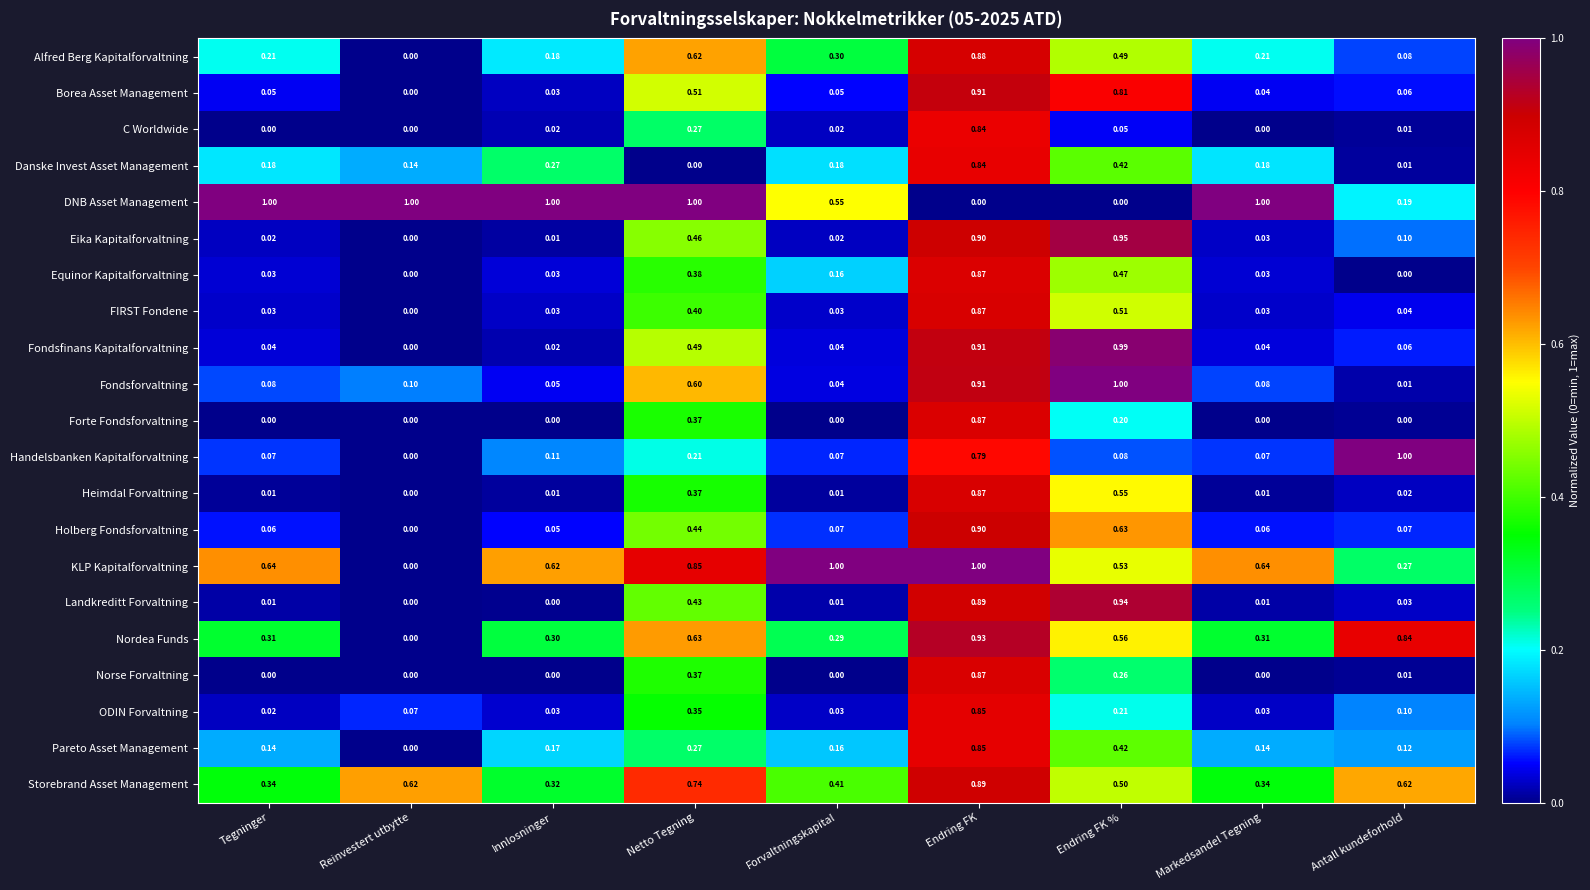

Which series changed the most between Forvaltningskapital and Antall kundeforhold?

Handelsbanken Kapitalforvaltning